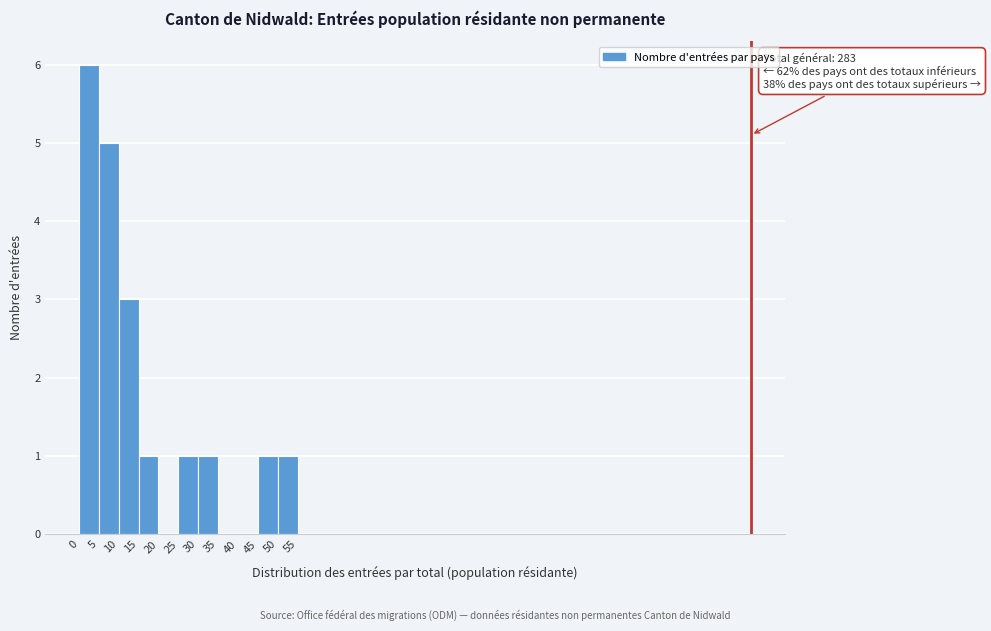

Over which range of the x-axis is the bar tallest?

0 to 5